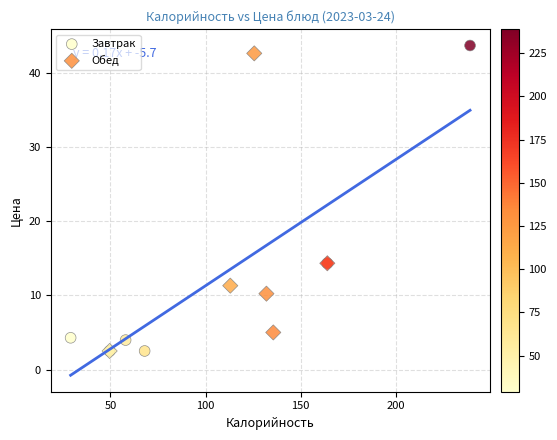

Which series has the widest spread of Y values?

Завтрак